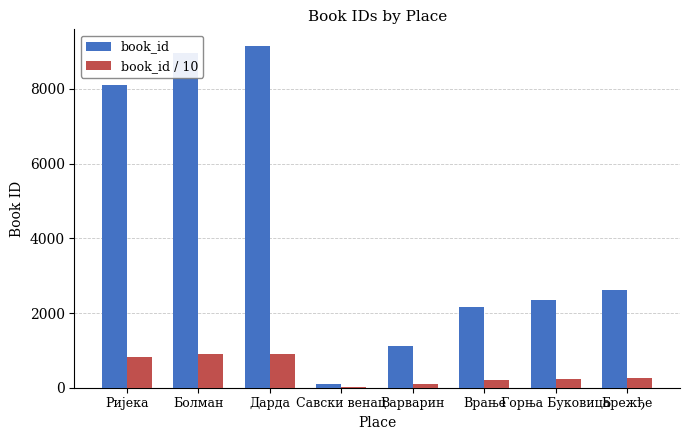

Which series has the widest spread of values?

book_id